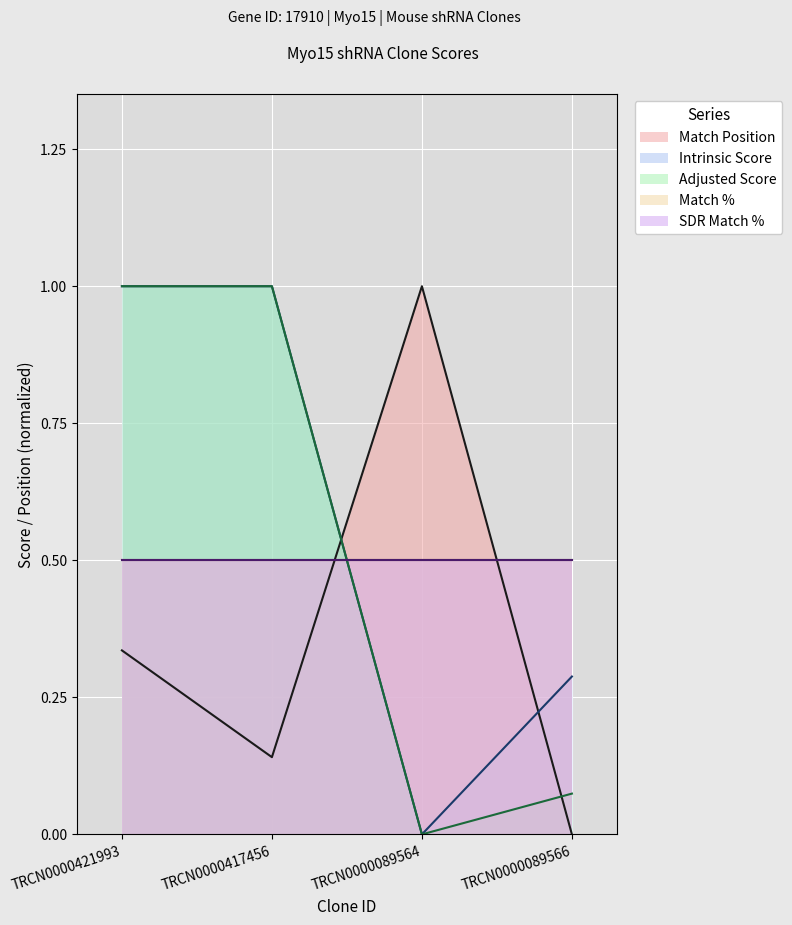

True or false: Intrinsic Score has a value of -0.4 at TRCN0000089564.

False